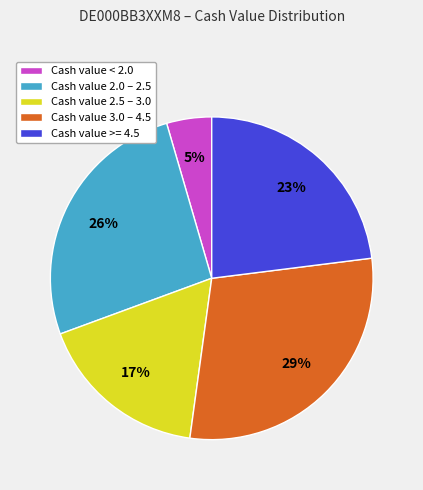

True or false: Cash value 2.5 – 3.0 accounts for 7% of the total.

False